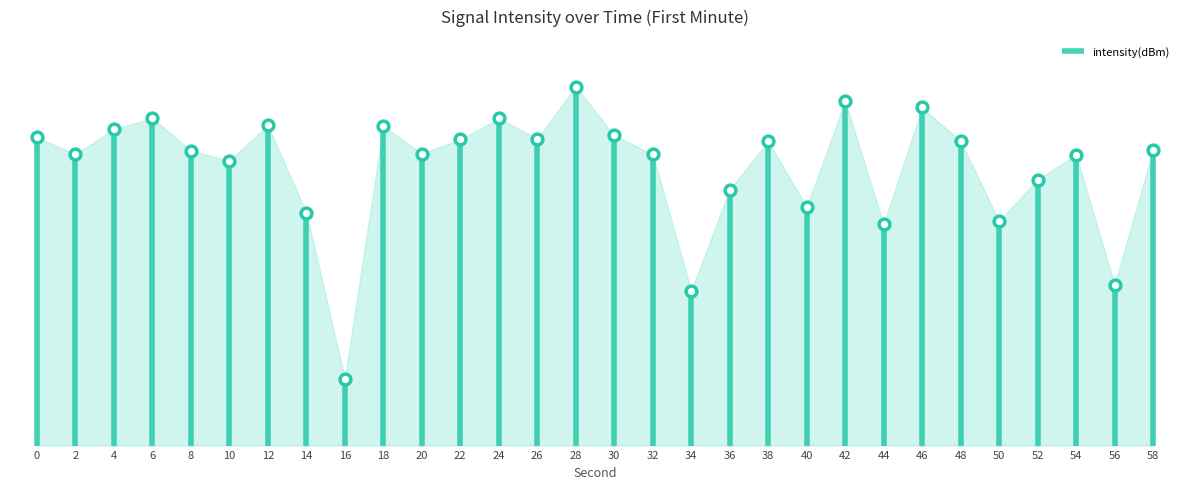

What is the change in value from 36 to 50?

-3.5